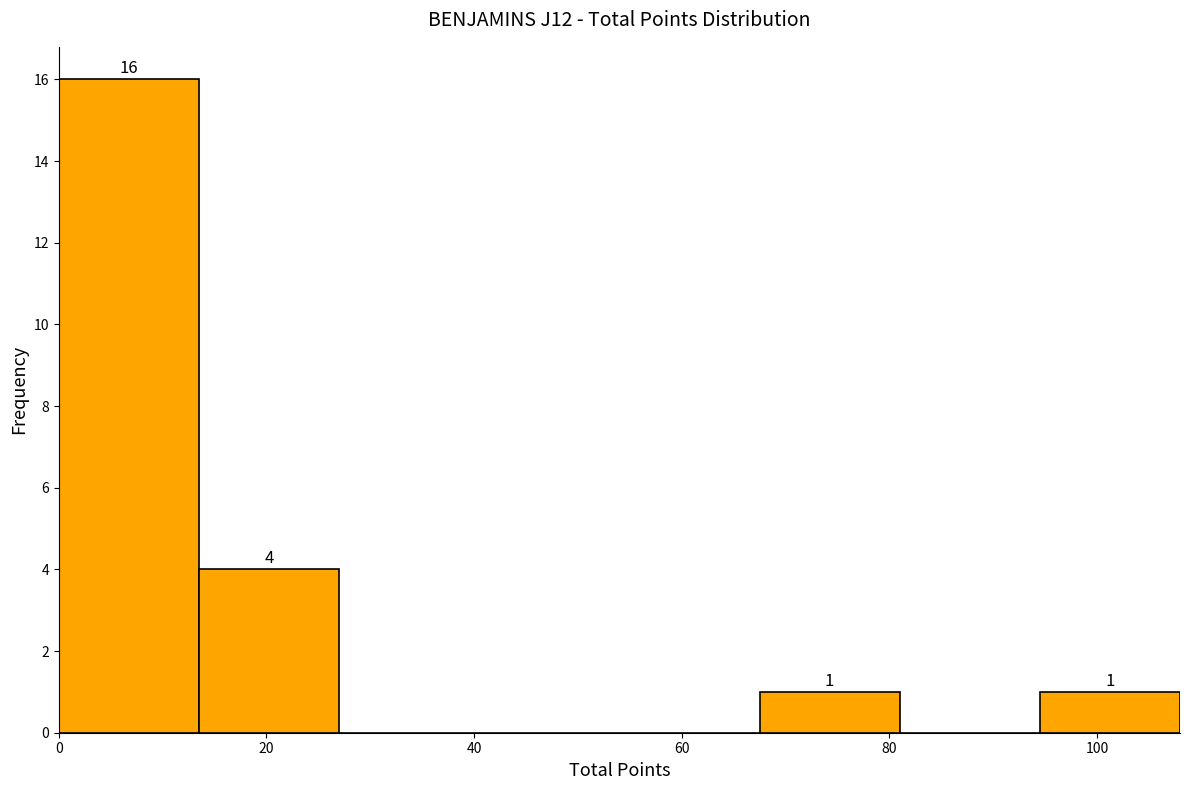

Which range on the x-axis has the tallest bar?

0.0 to 13.5